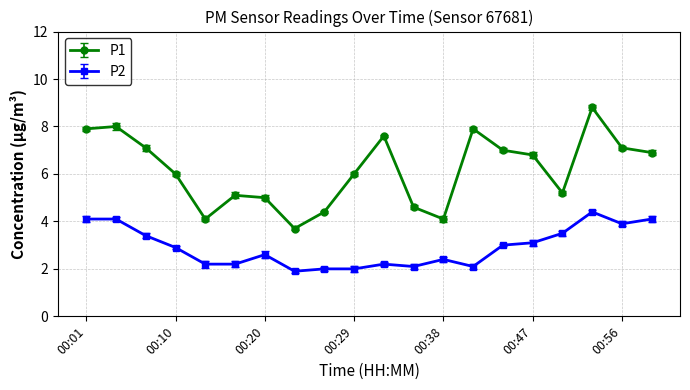

At which label is P2 closest to 3?

00:44